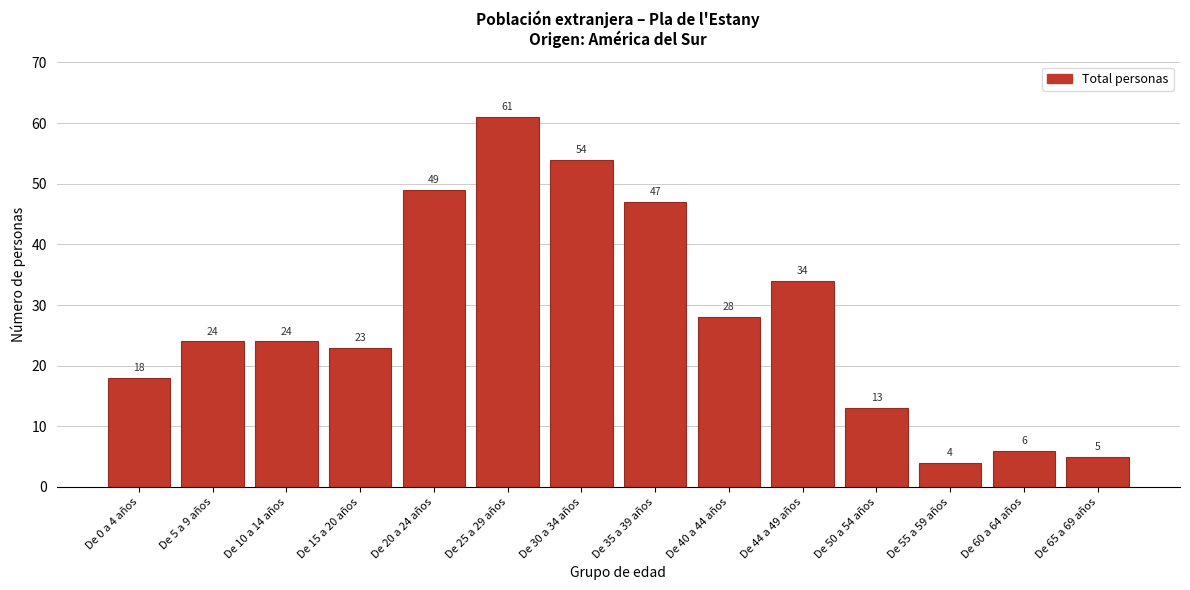

Reading right to left, list all the values displayed in this chart.

De 65 a 69 años=5	De 60 a 64 años=6	De 55 a 59 años=4	De 50 a 54 años=13	De 44 a 49 años=34	De 40 a 44 años=28	De 35 a 39 años=47	De 30 a 34 años=54	De 25 a 29 años=61	De 20 a 24 años=49	De 15 a 20 años=23	De 10 a 14 años=24	De 5 a 9 años=24	De 0 a 4 años=18